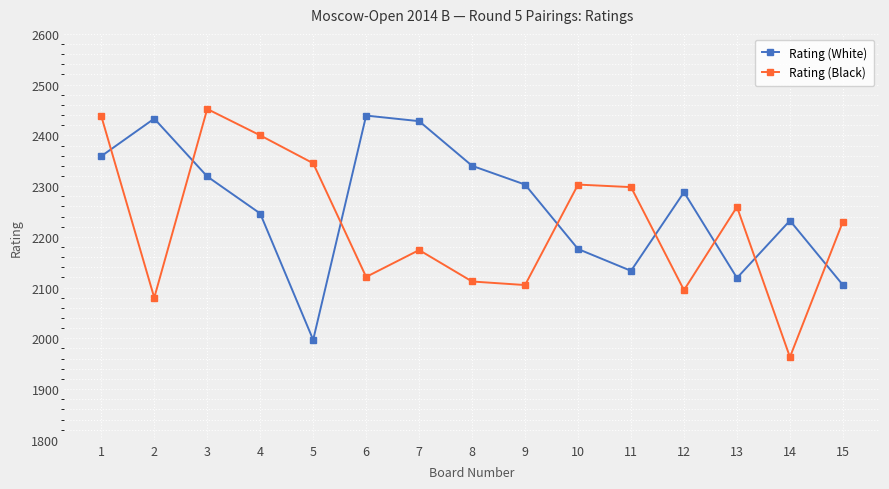

What is the value of the Rating (Black) point at the 12th from the left?

2095